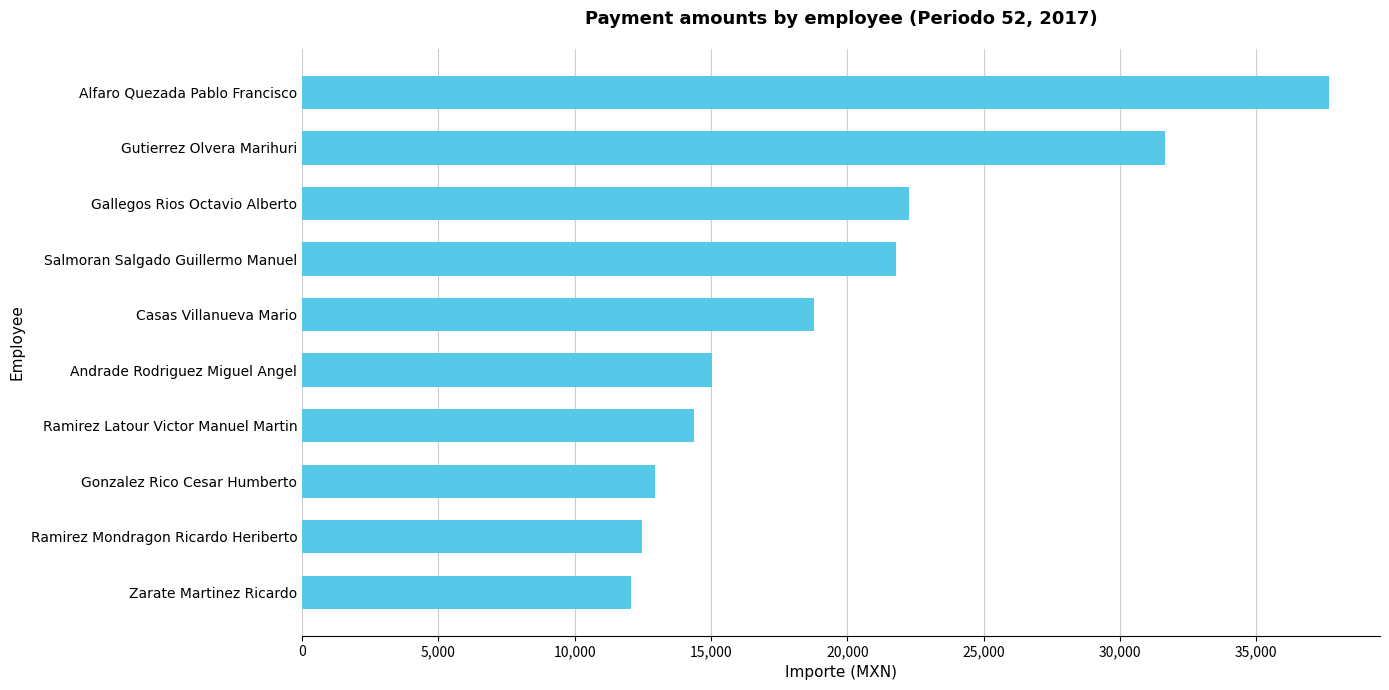

What is the change in value from Salmoran Salgado Guillermo Manuel to Alfaro Quezada Pablo Francisco?

+15864.0